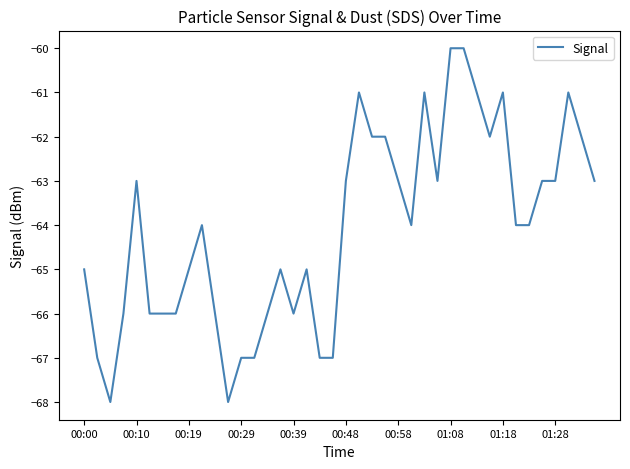

What is the smallest value displayed?

-68